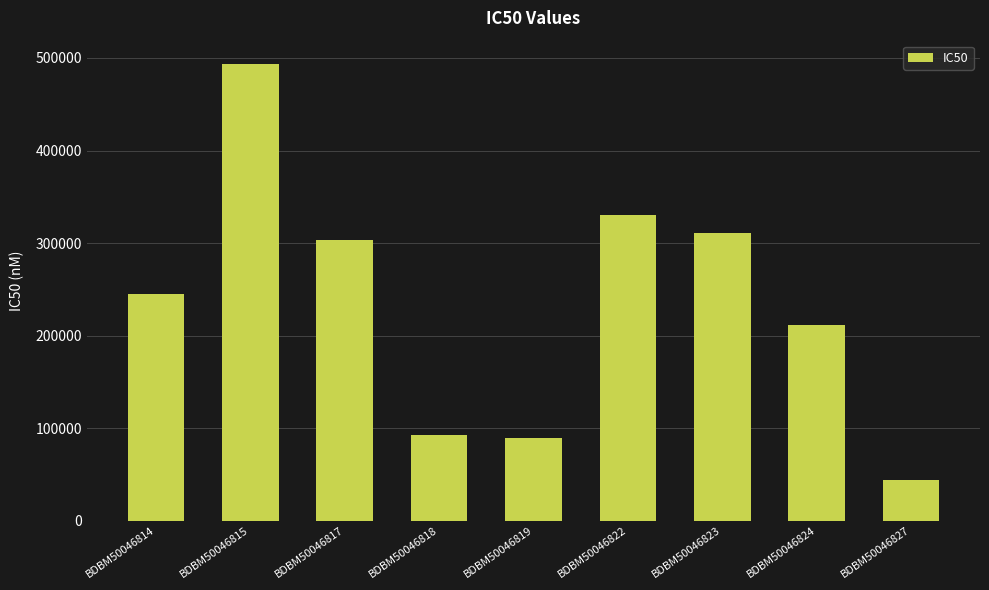

Reading right to left, transcribe all the data shown in this chart.

44000	211000	311000	330000	89000	93000	303000	494000	245000